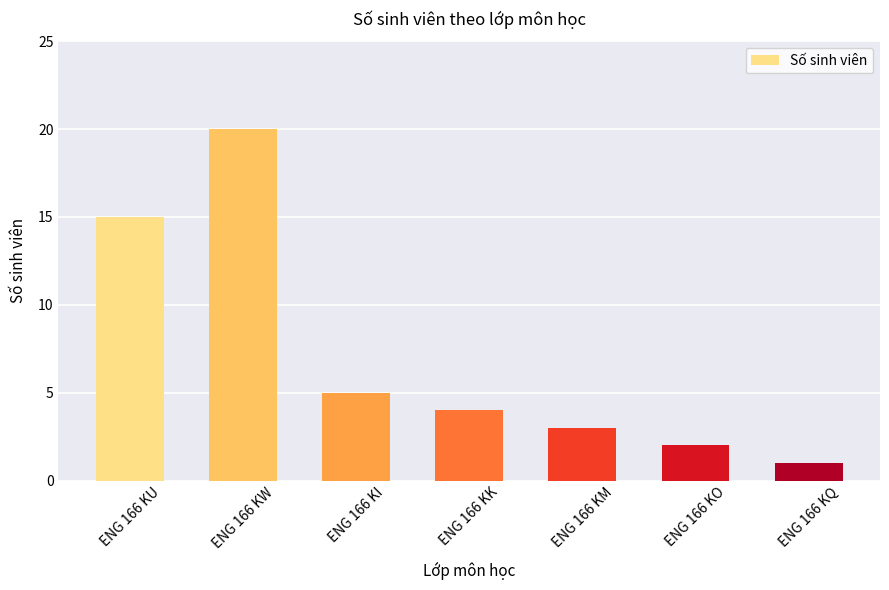

Count the number of categories in the chart.

7